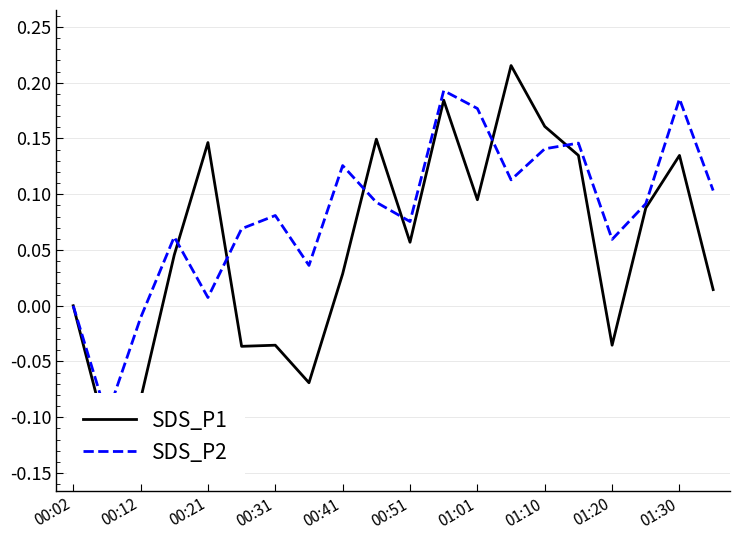

How many negative values does the SDS_P2 series have?

2